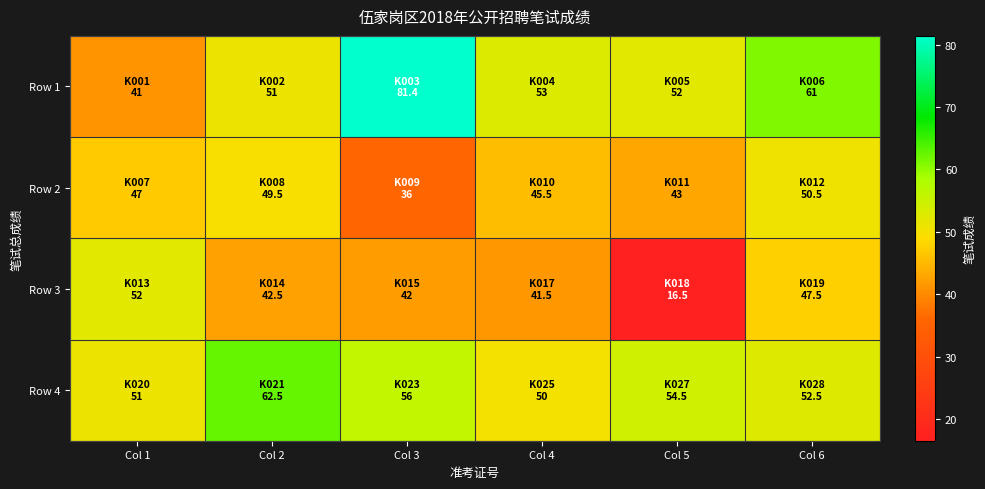

At how many categories does at least one series exceed 64?

1